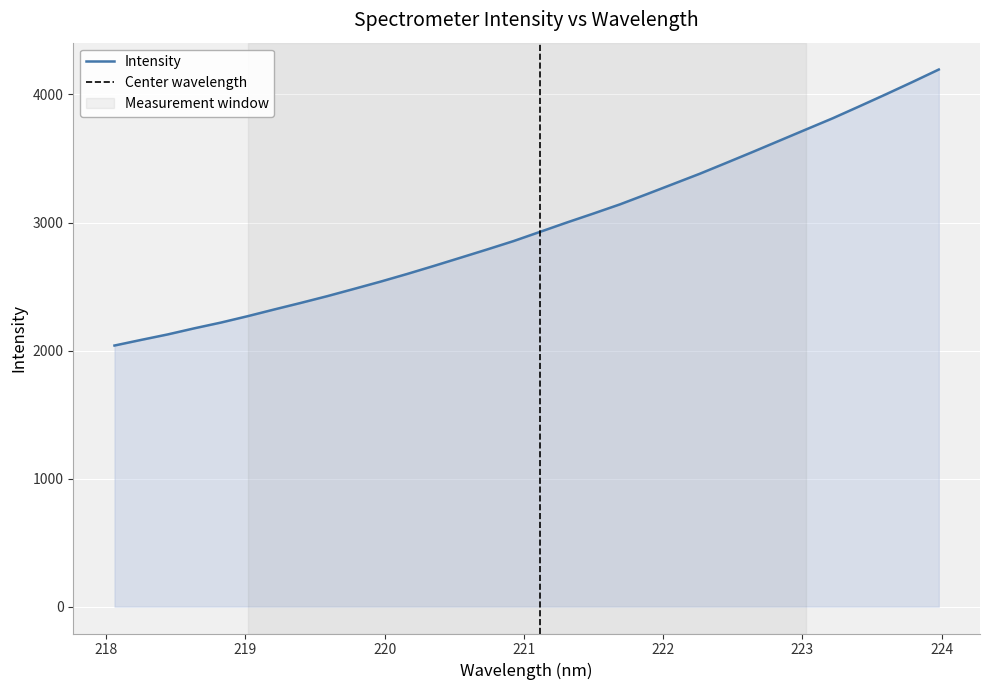

What is the difference between the maximum and minimum values?

2155.6